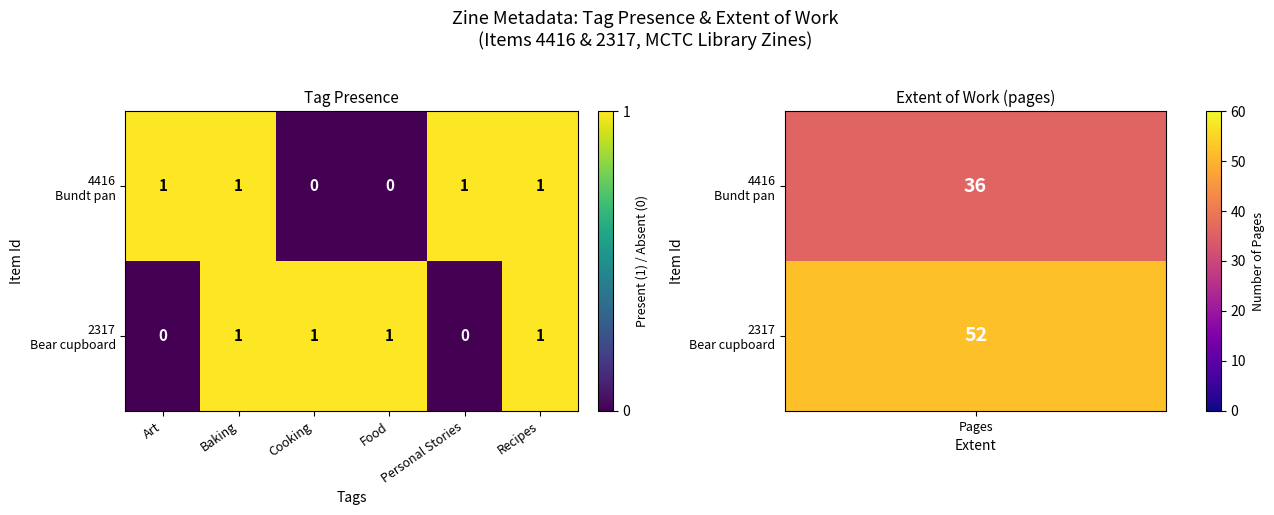

Between Art and Baking, which is larger?

Art